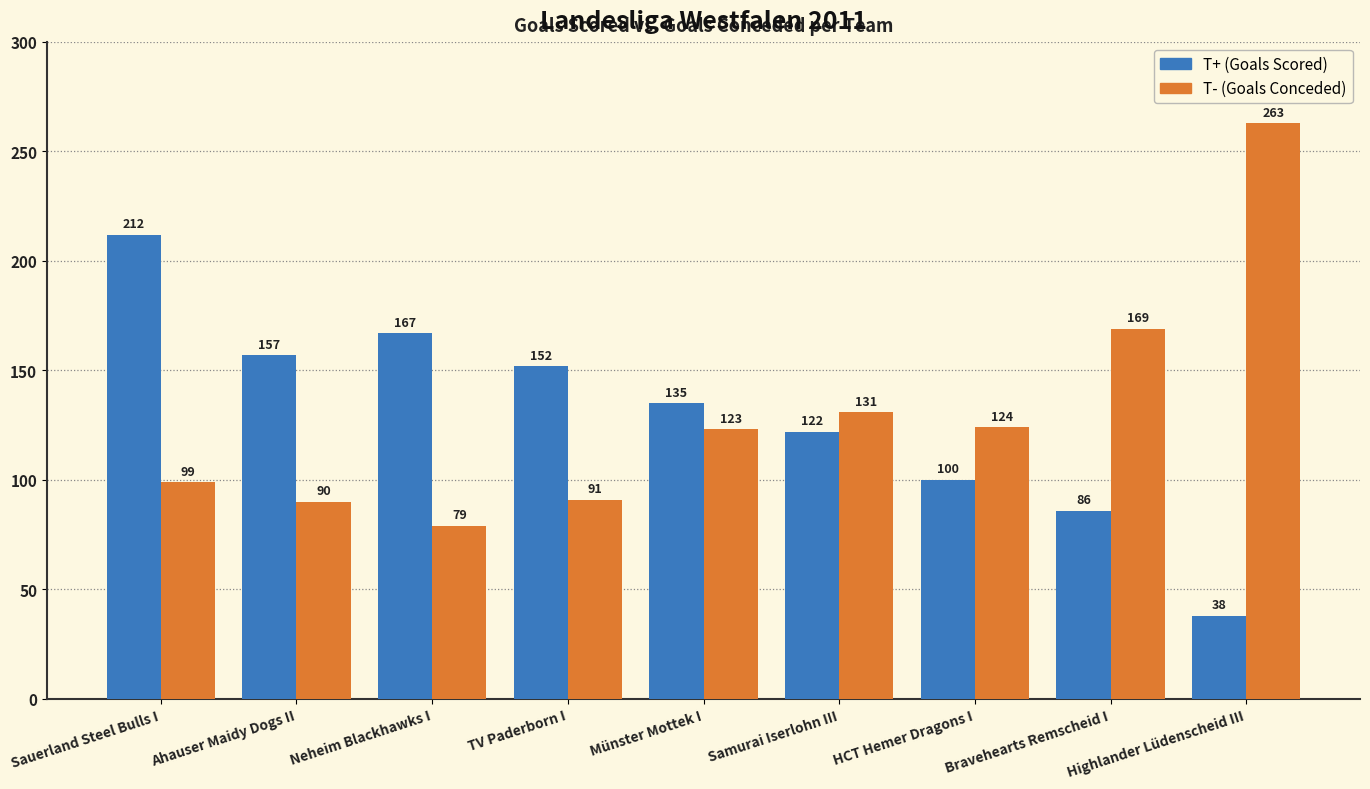

Is it true that T- (Goals Conceded) equals 91 at TV Paderborn I?

True